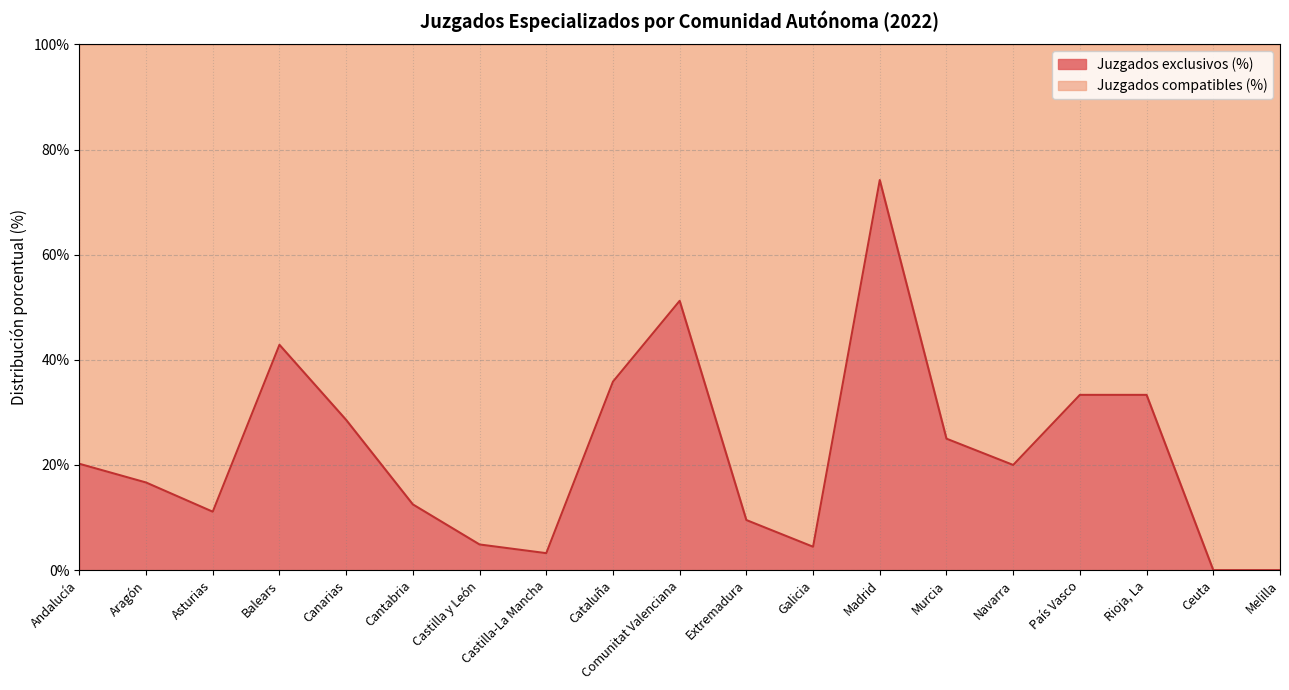

What is the average value?

22.5